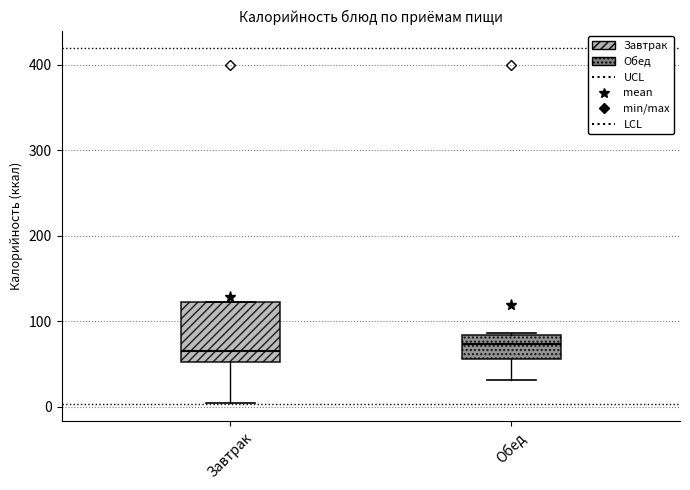

Where does the lower whisker of the box for Завтрак end on the y-axis? The values are not printed on the chart, so give them approximately, as read against the axis.

0